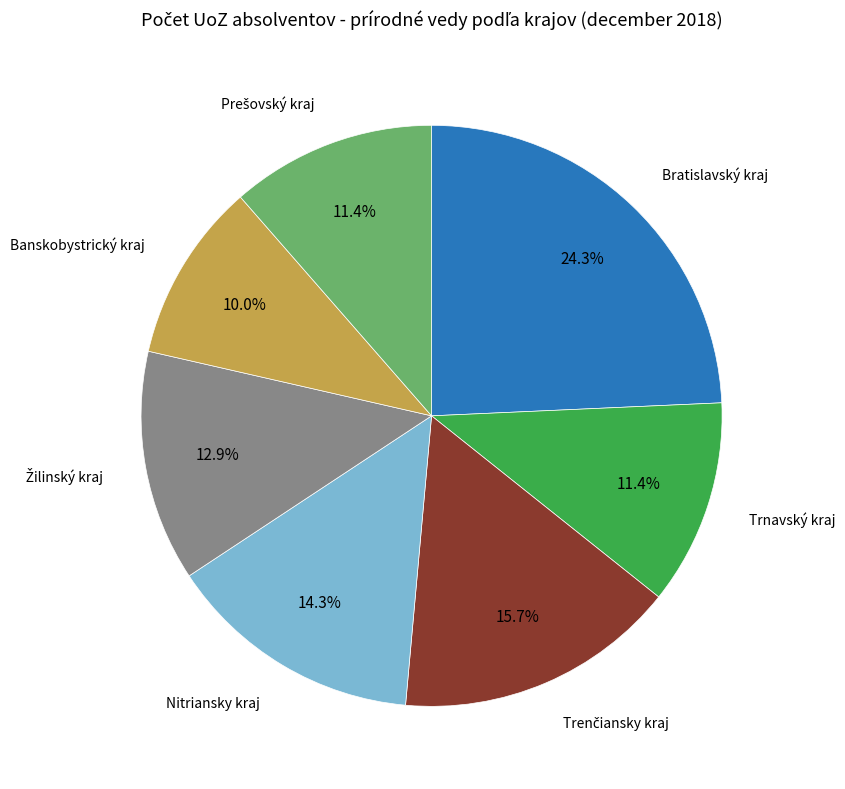

Which slice is the largest?

Bratislavský kraj